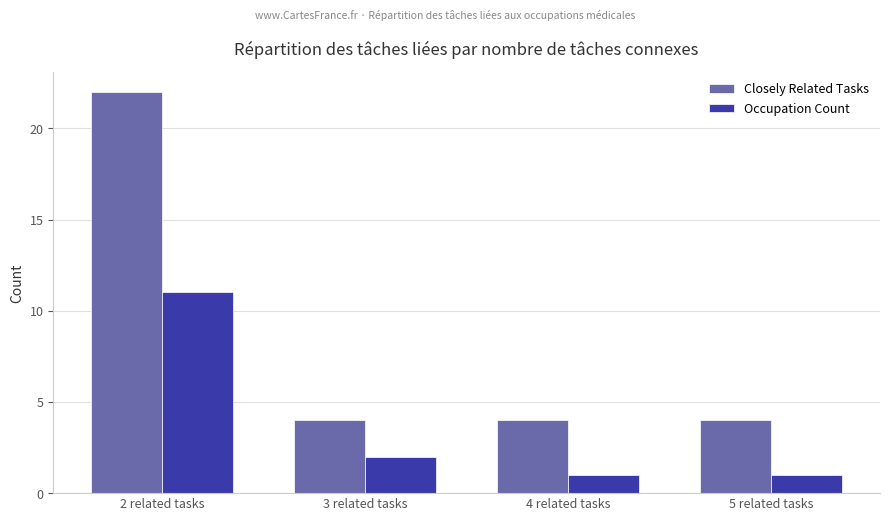

What is the difference between the highest and lowest values at 3 related tasks?

2